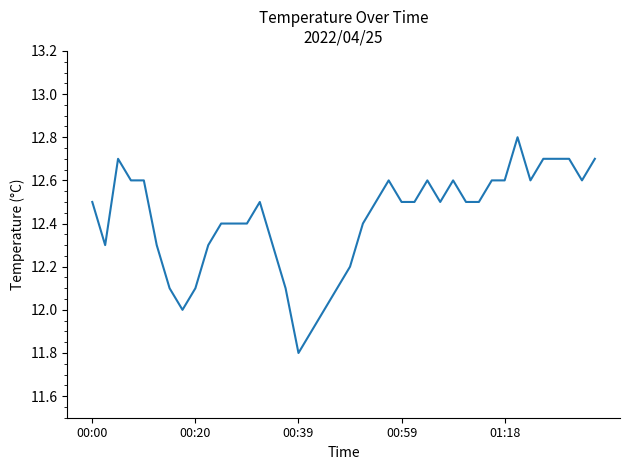

What is the maximum value shown in the chart?

12.8